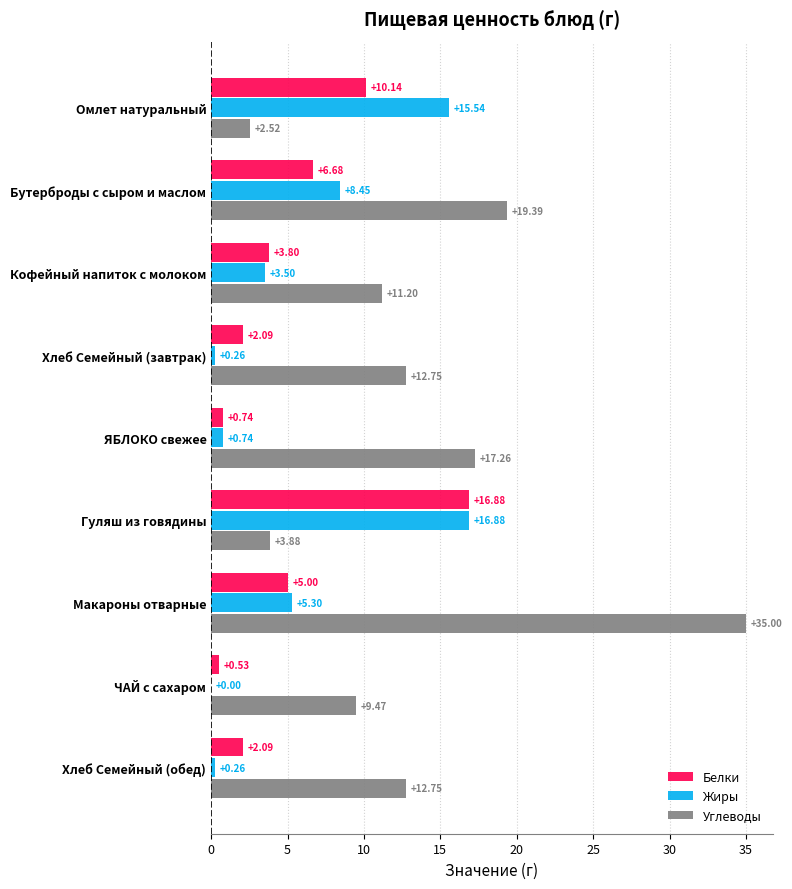

At which category is the sum across all series the highest?

Макароны отварные